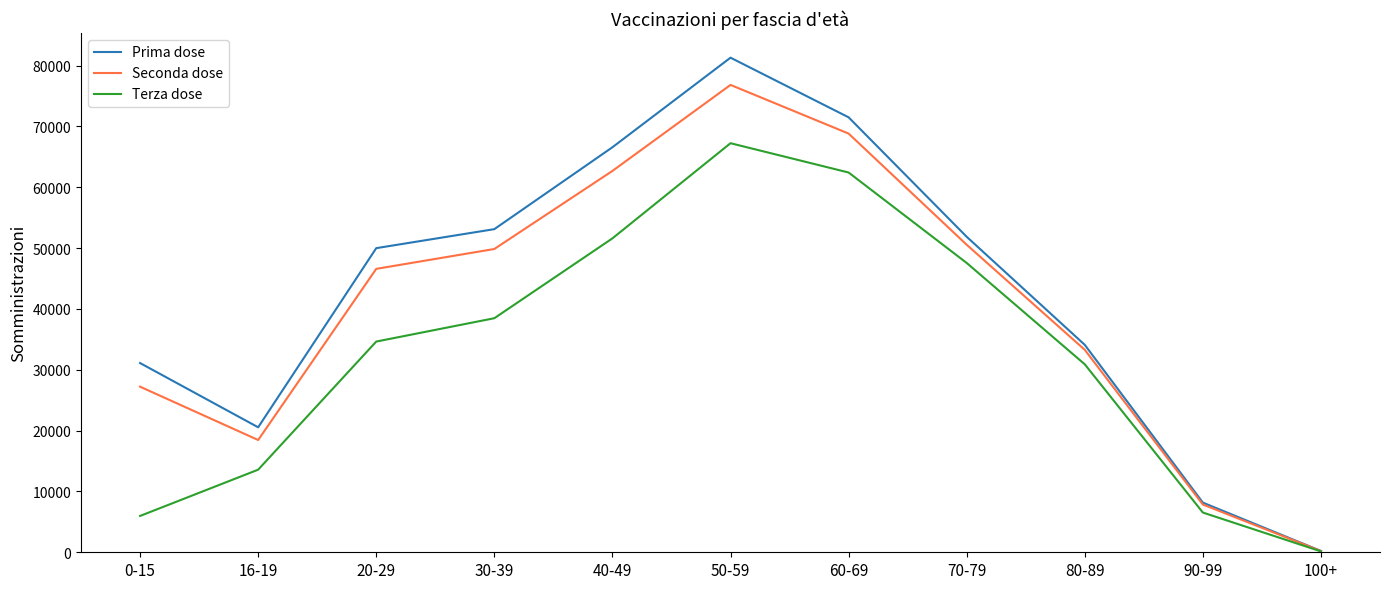

Reading right to left, what are all the values shown in this chart?

Prima dose: 216	8162	34093	51855	71489	81292	66568	53109	49986	20543	31101
Seconda dose: 198	7848	33277	50544	68817	76816	62677	49847	46581	18451	27217
Terza dose: 146	6529	30895	47552	62418	67233	51594	38469	34634	13576	5972